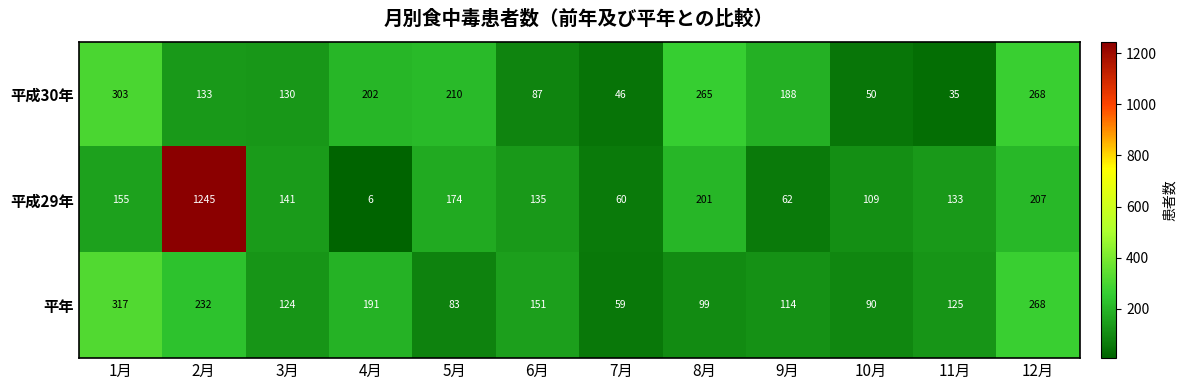

Which series has the largest range (max minus min)?

平成29年